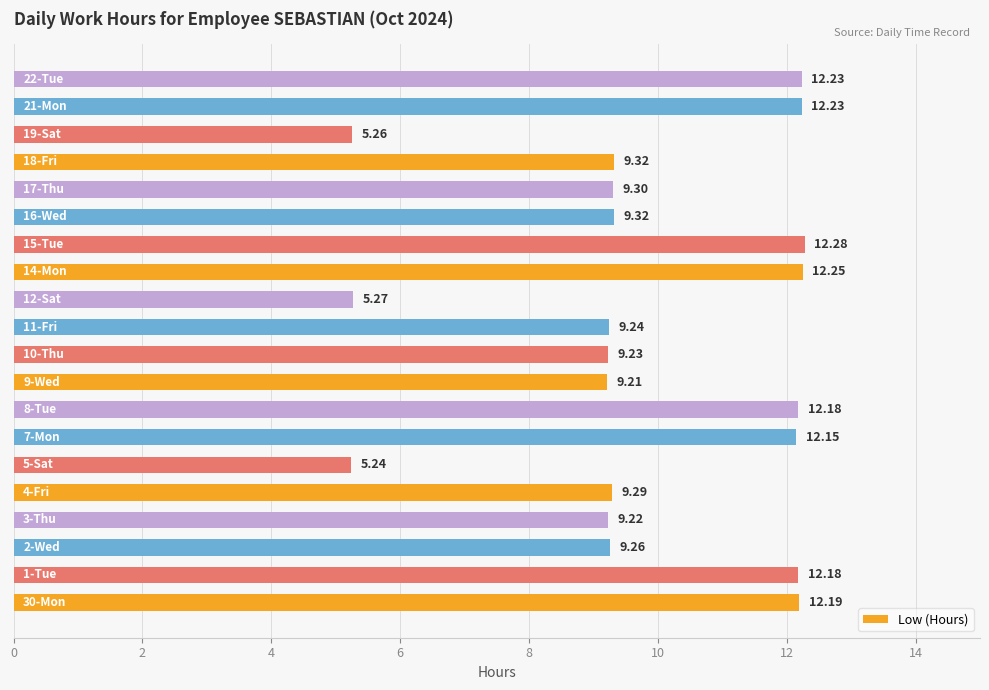

What is the difference between the maximum and minimum values?

7.0